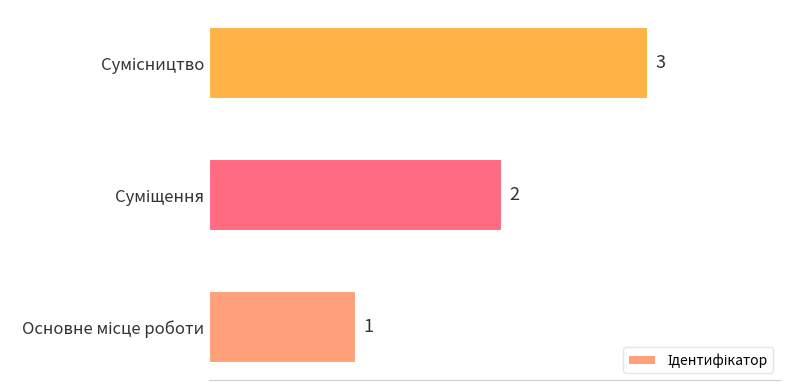

How many values are between 1 and 3?

3